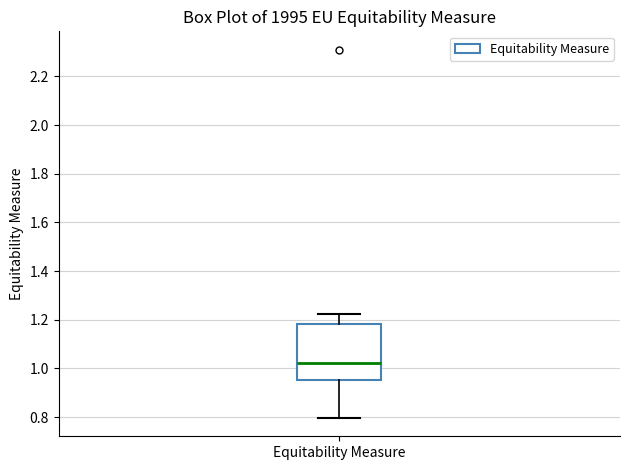

Transcribe this box plot: give where the median line is, the range the box spans, and where the two whiskers end, as read against the y-axis. The values are not printed on the chart, so give them approximately, as read against the axis.

median 1.02, box 0.96 to 1.18, whiskers 0.80 to 1.22